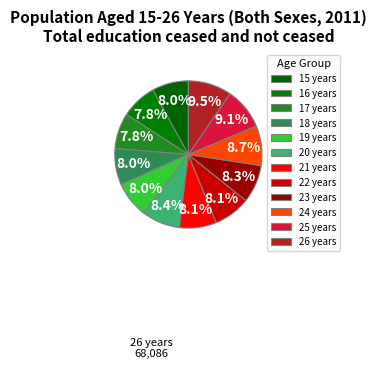

The 16 years slice represents 1% of the pie. True or false?

False